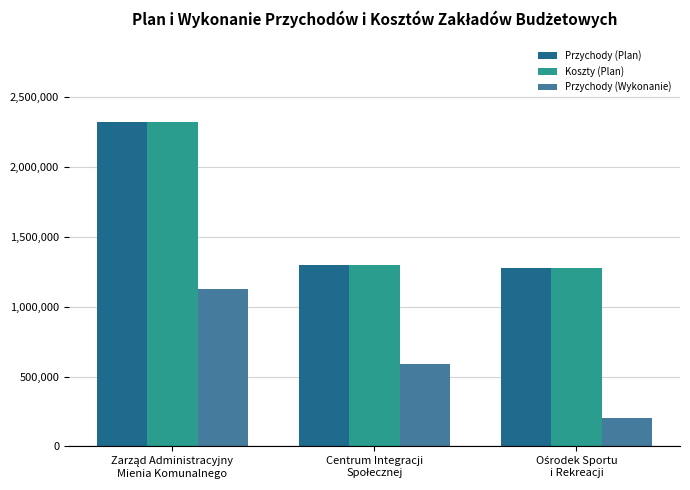

What is the value of the Koszty (Plan) bar at the 1st from the left?

2321166.2